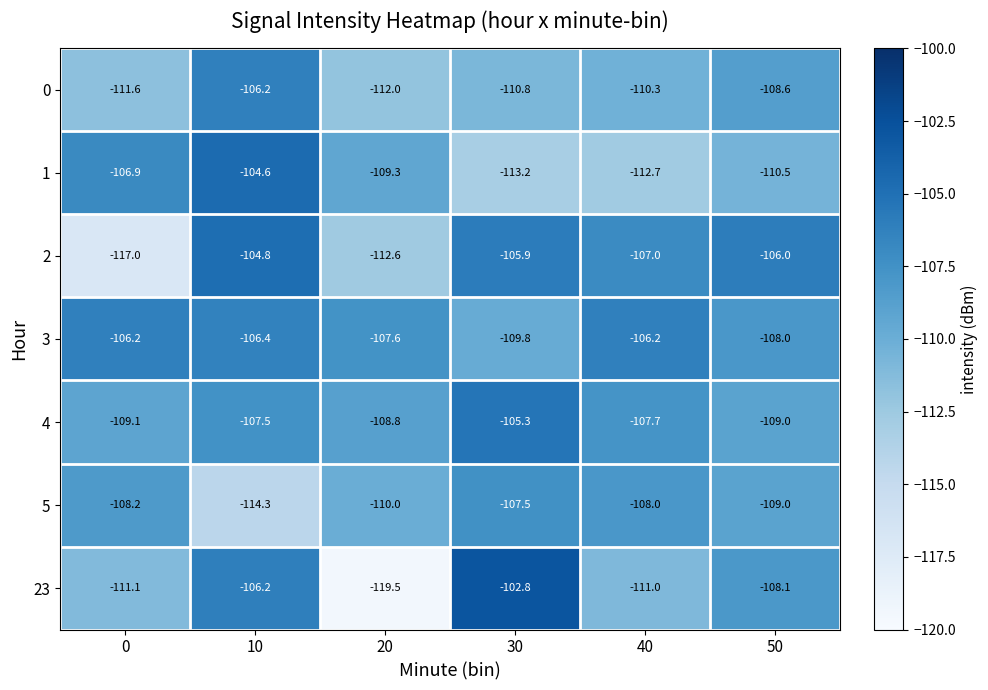

Which series has the largest total across all categories?

3